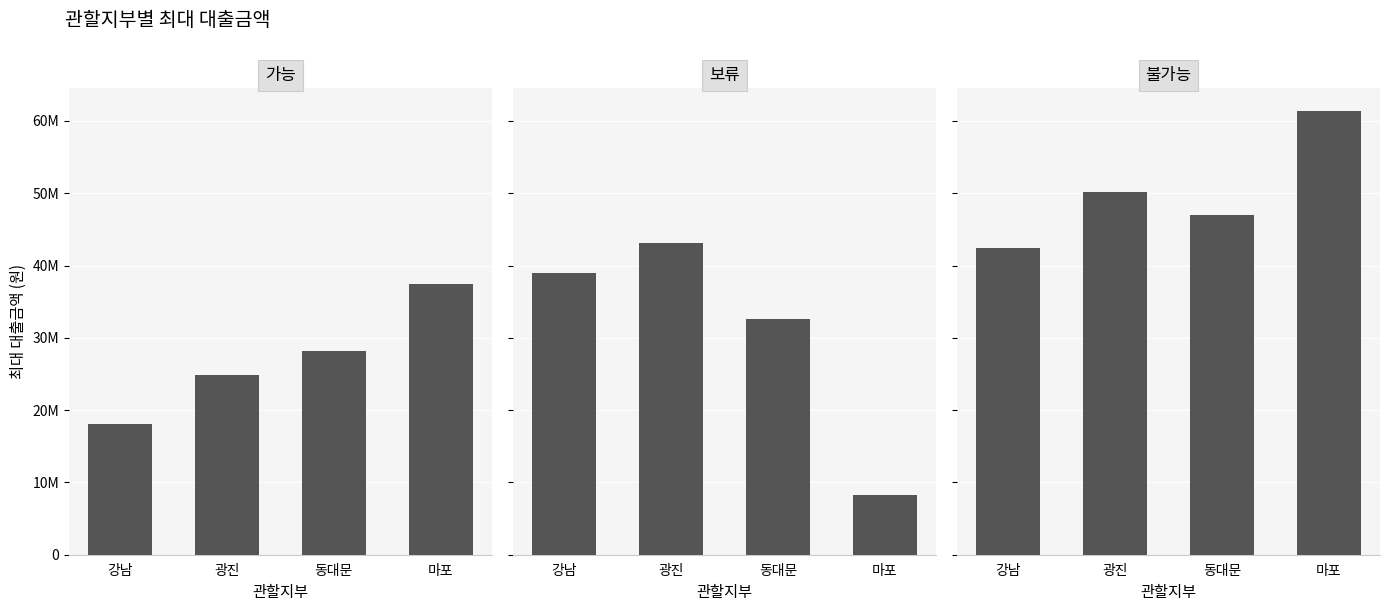

Which series changed the most between 강남 and 광진?

불가능